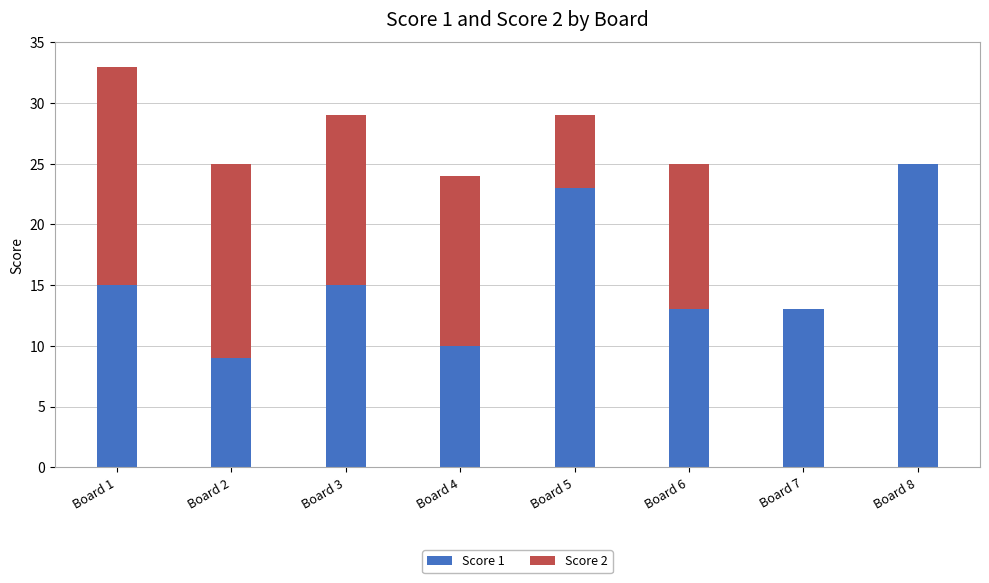

Does the chart contain stacked bars?

Yes